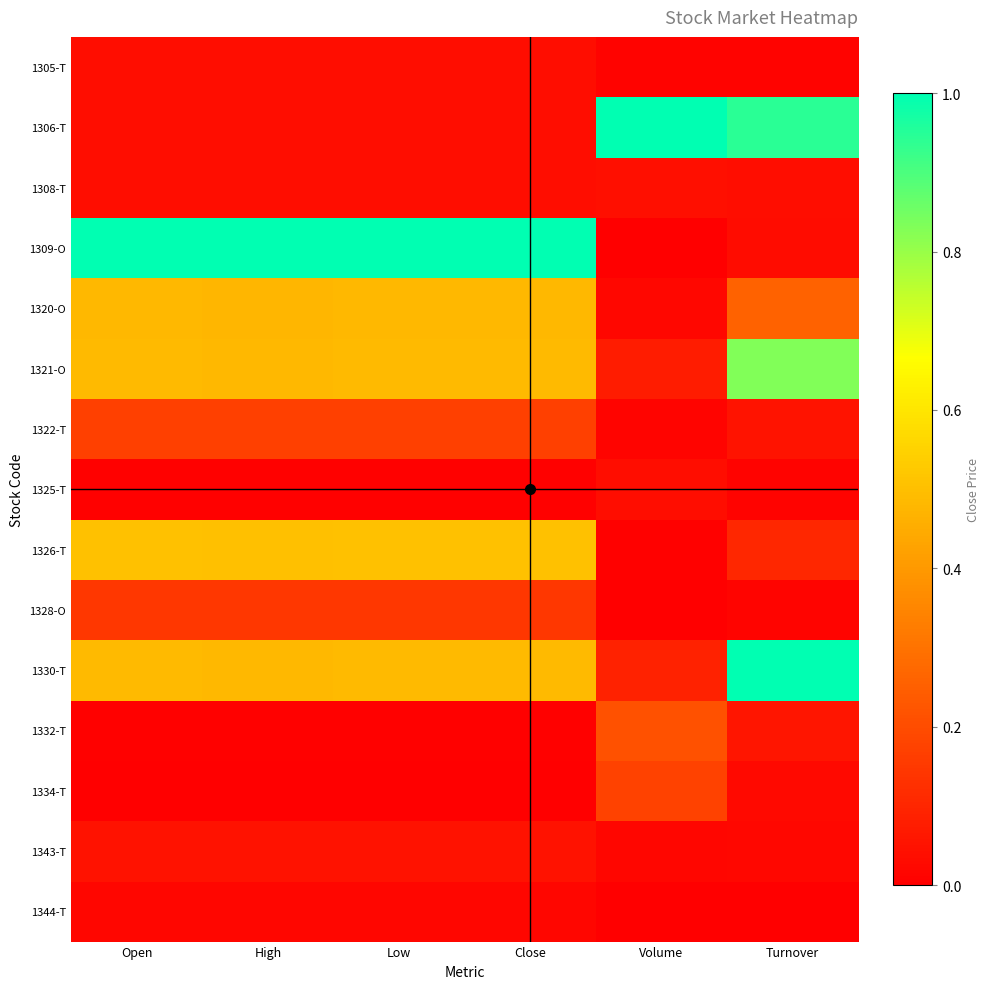

What is the total value across all series at Turnover?

3.4